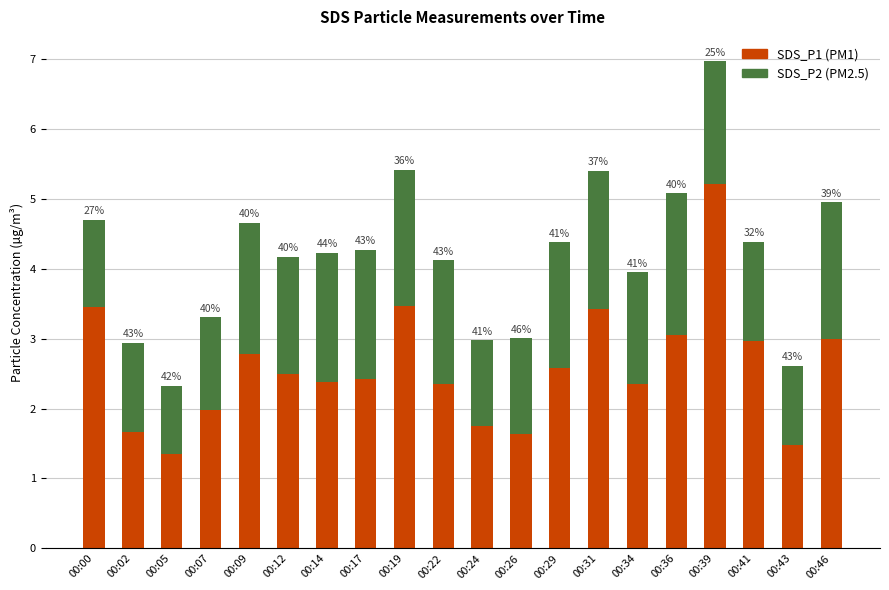

Are the bars grouped side by side (vs. stacked)?

No